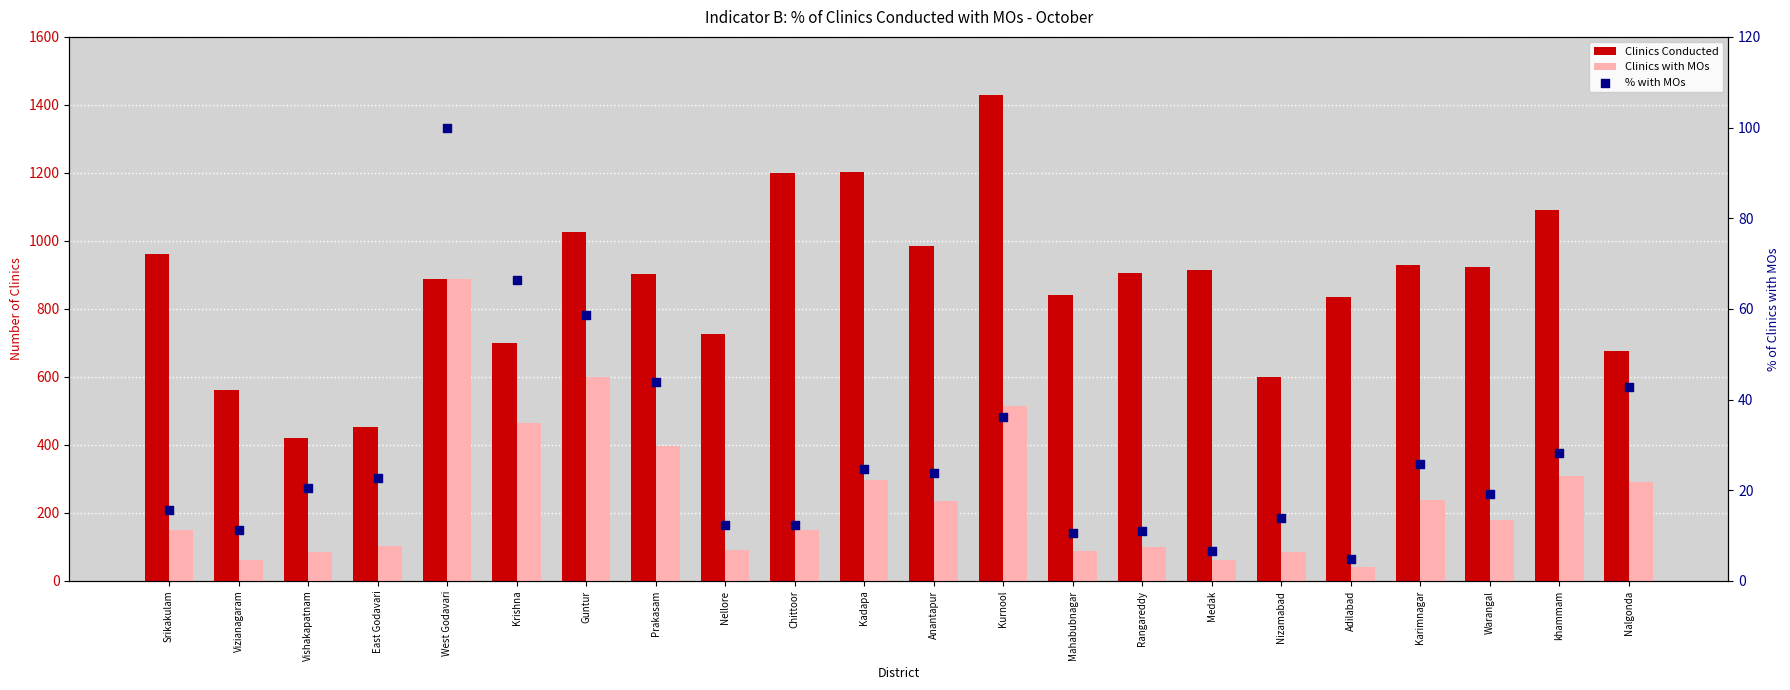

What are all the series names shown in the legend?

Clinics Conducted, Clinics with MOs, % with MOs